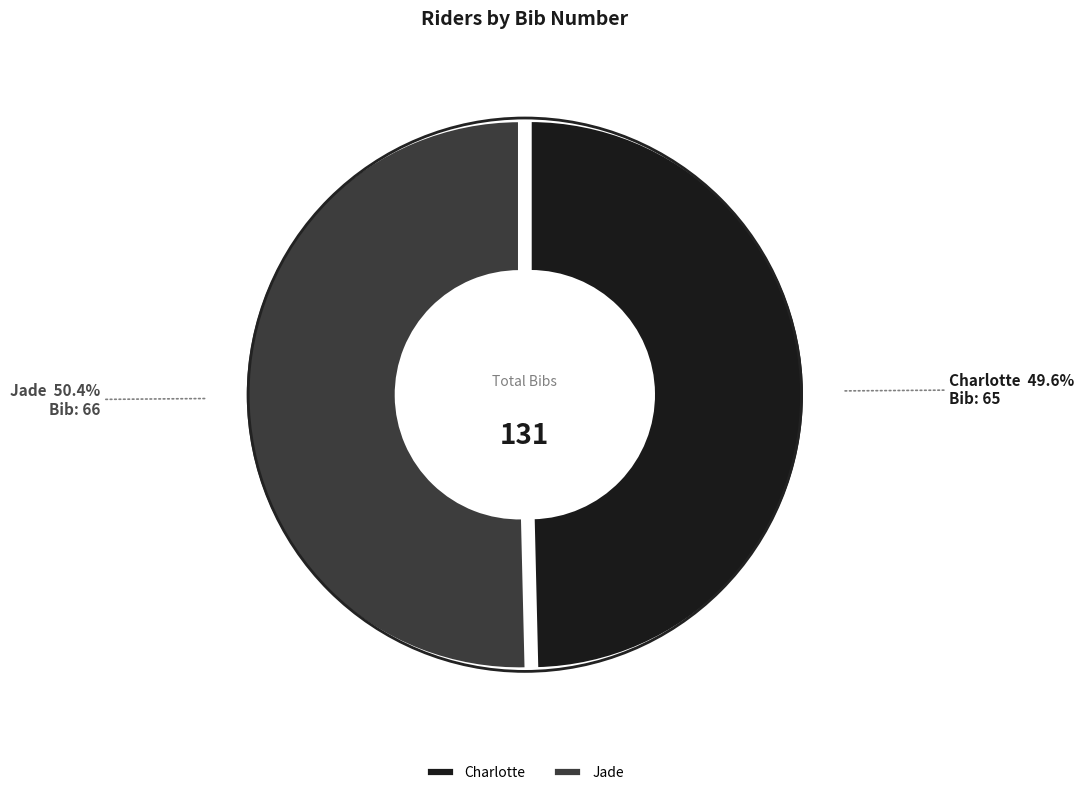

Is there a majority slice in this chart?

Yes